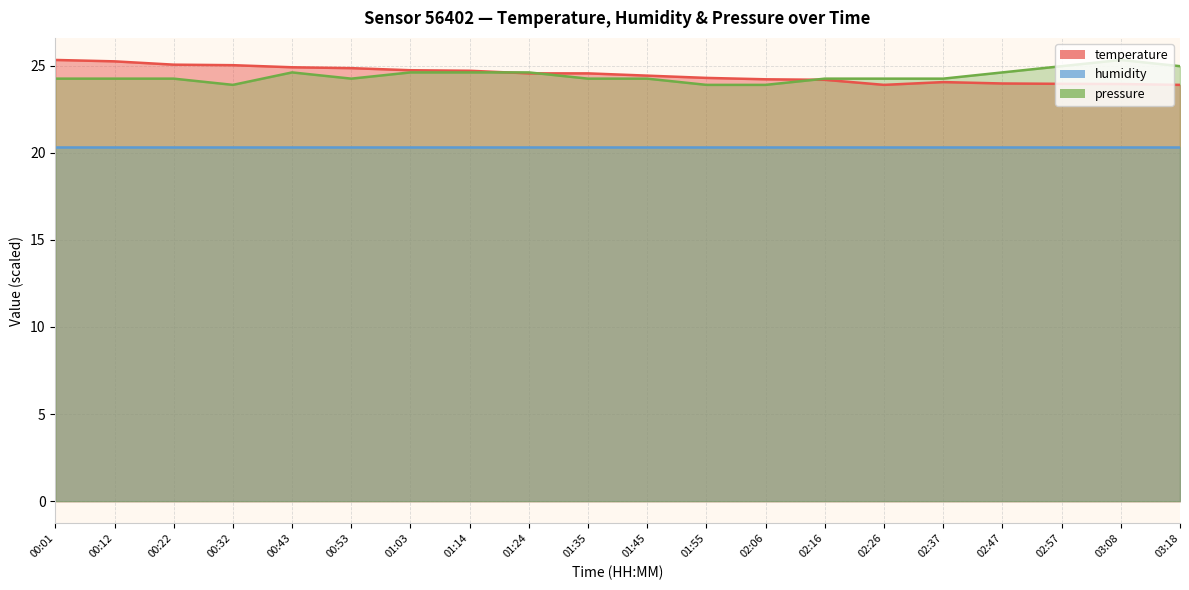

What is the difference between the highest and lowest values at 02:16?

3.9